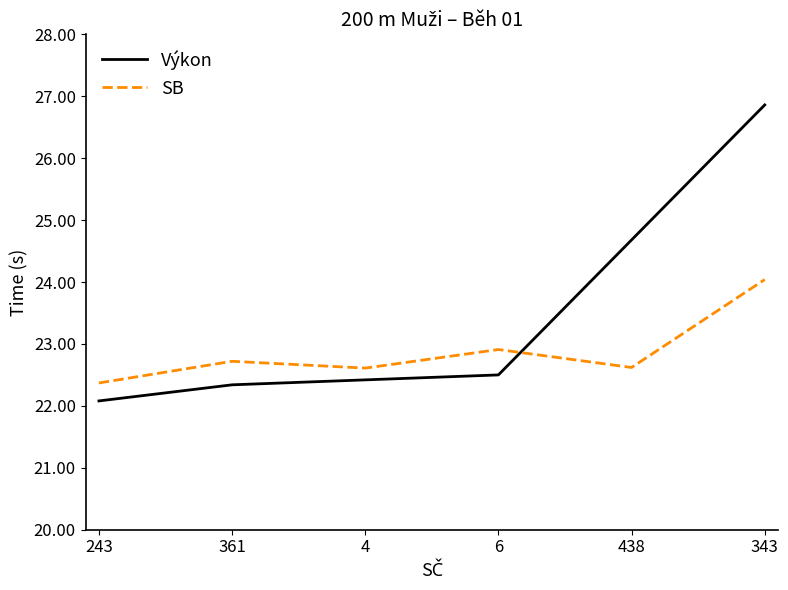

Where is the first local minimum for SB?

4